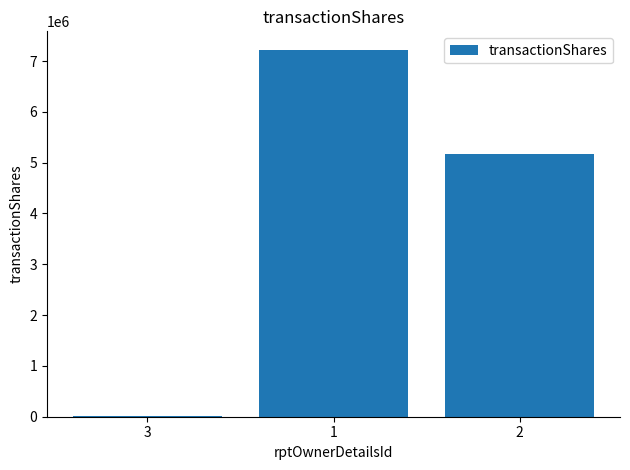

What is the maximum value shown in the chart?

7224275